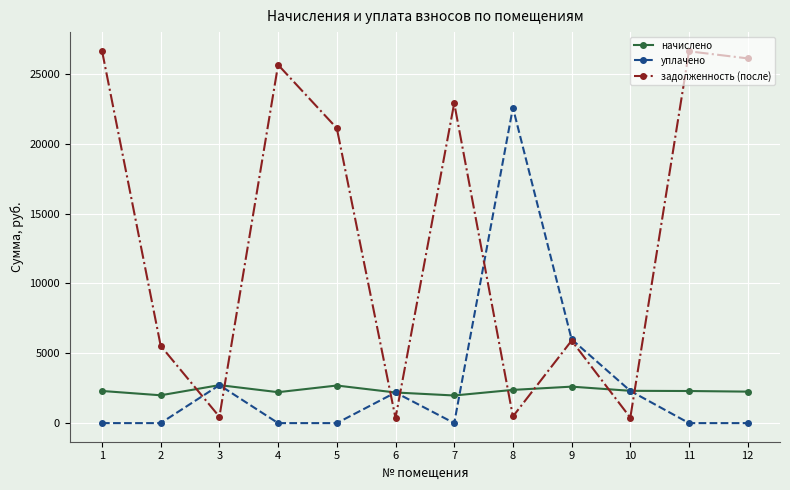

Which series has the largest range (max minus min)?

задолженность (после)